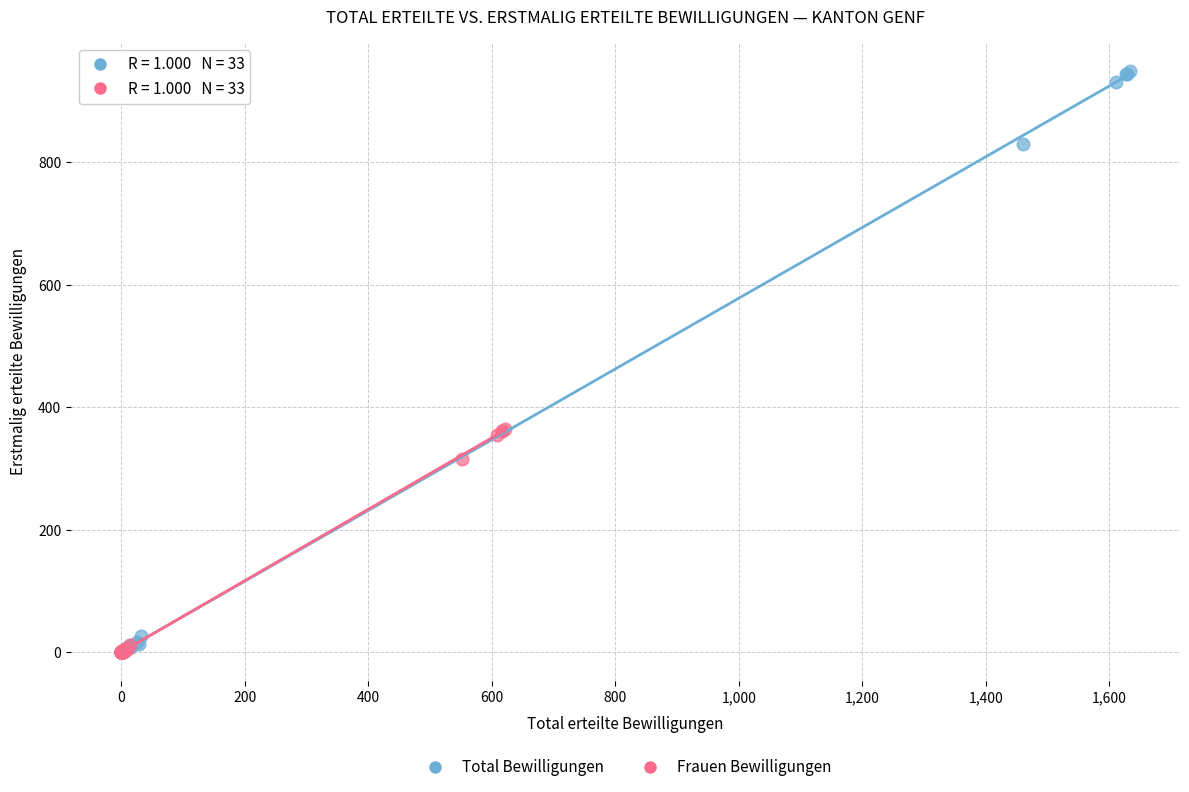

Which series contains the highest Y value?

Total Bewilligungen